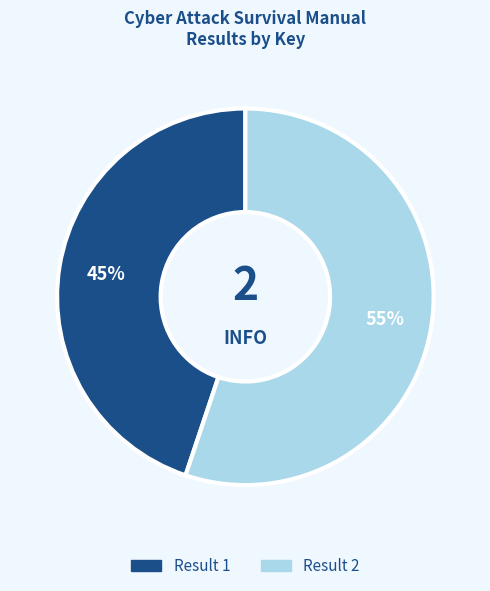

Is there any slice that represents more than half of the pie?

Yes